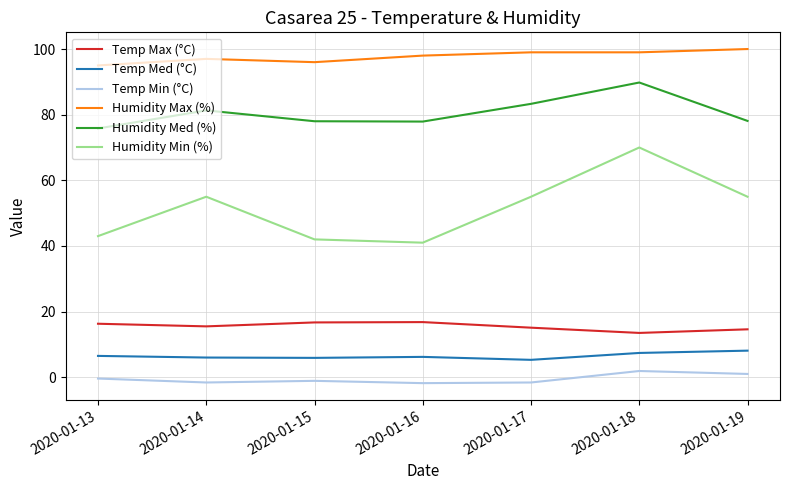

True or false: Temp Min (°C) and Humidity Min (%) intersect in this chart.

False